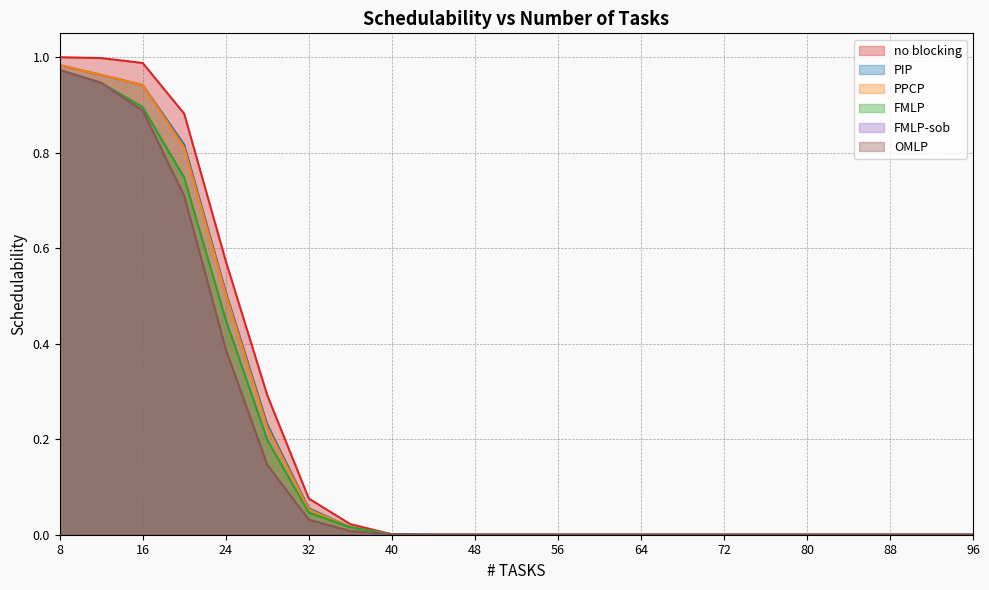

How many data points does each series have?

23